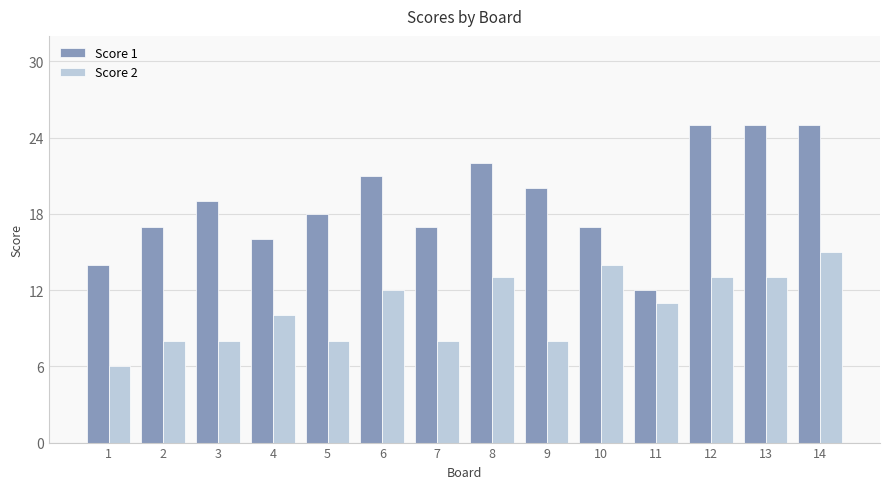

What is the difference between the maximum and minimum values in the Score 2 series?

9